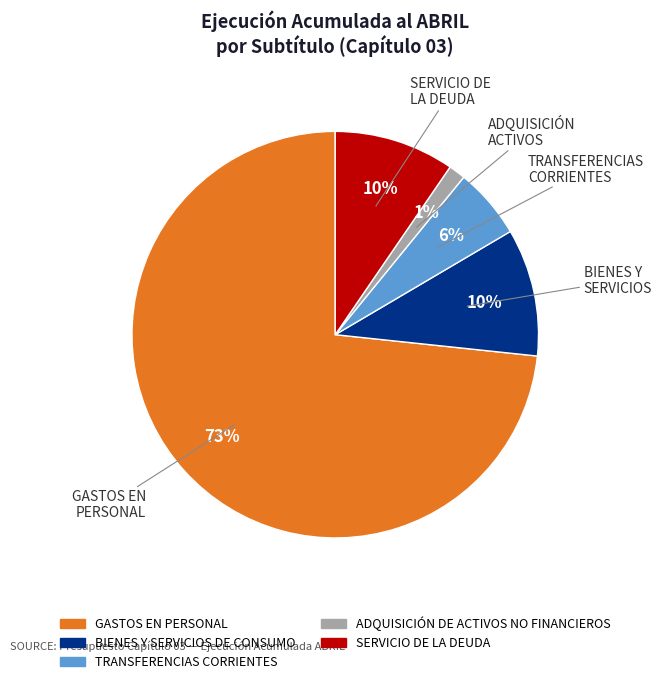

Count the number of slices in the pie.

5